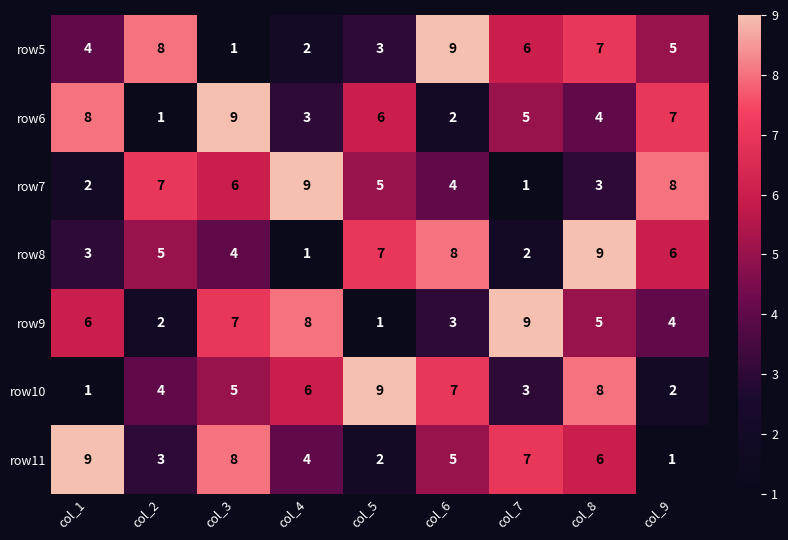

At which category is the sum across all series the highest?

col_8